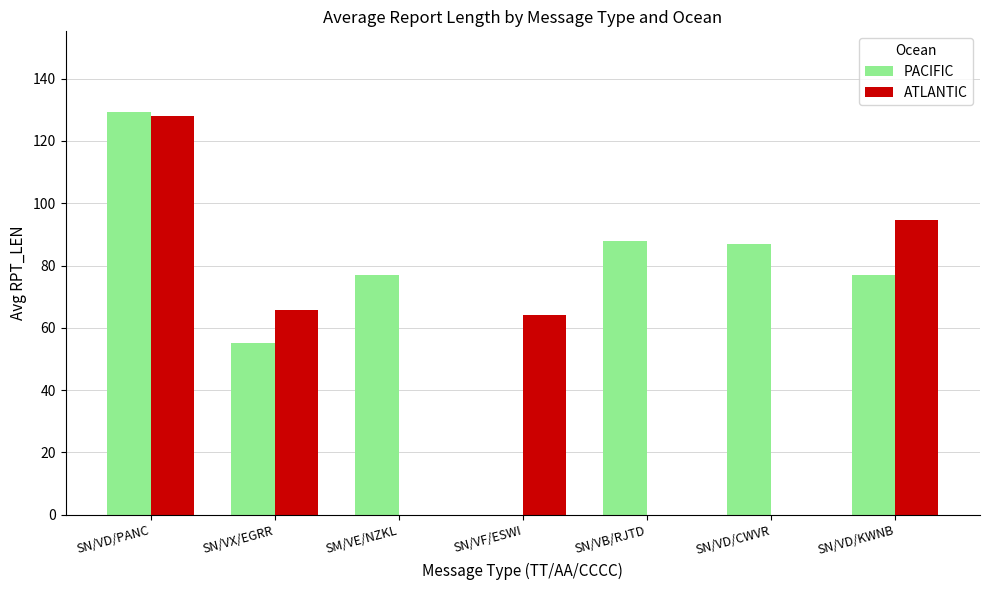

What is the maximum value shown in the chart?

129.3